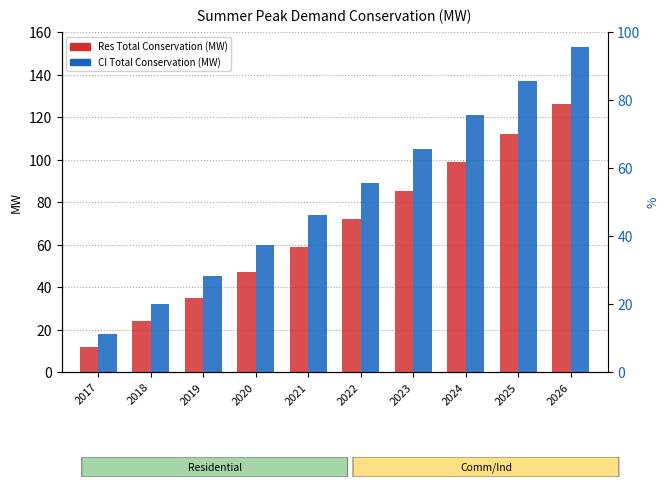

Is it true that Res Total Conservation (MW) equals 3 at 2017?

False